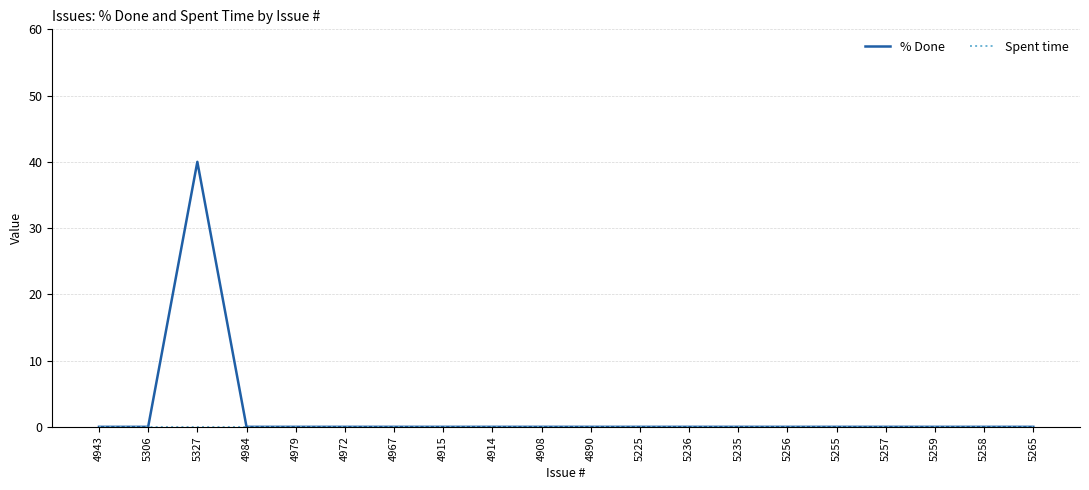

The % Done series shows 26 at 4979. True or false?

False